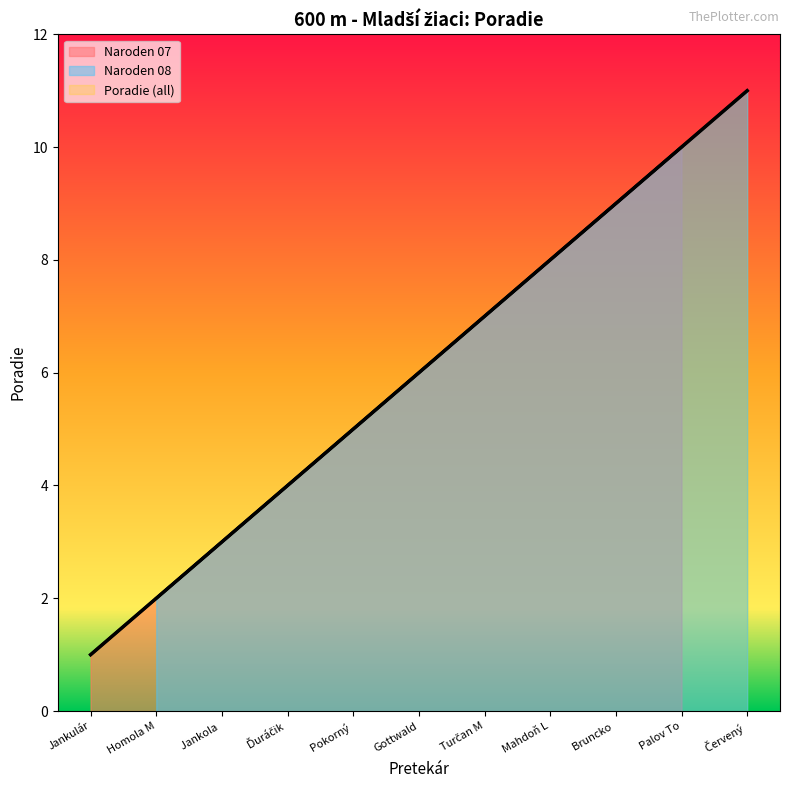

What position from the right is Pokorný?

7